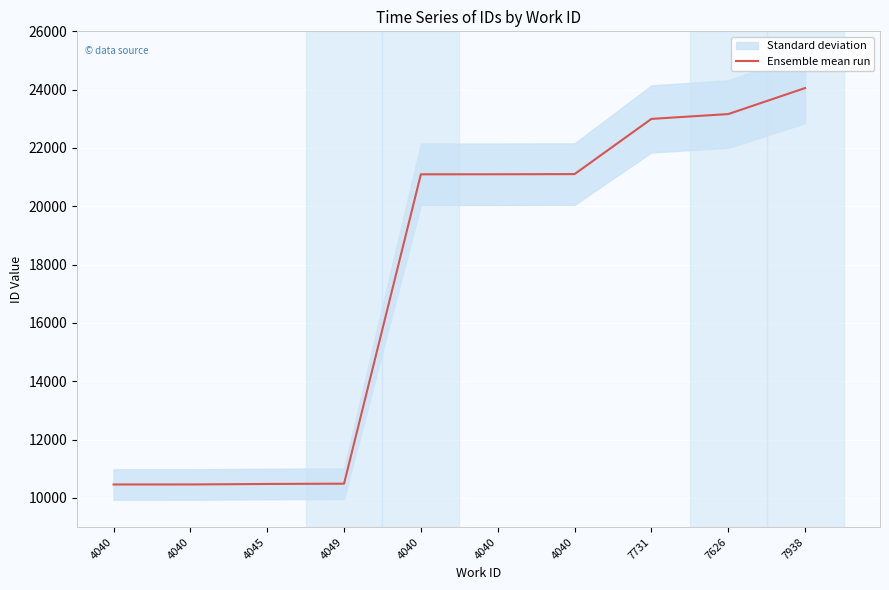

What is the change in value from 7731 to 7938?

+1058